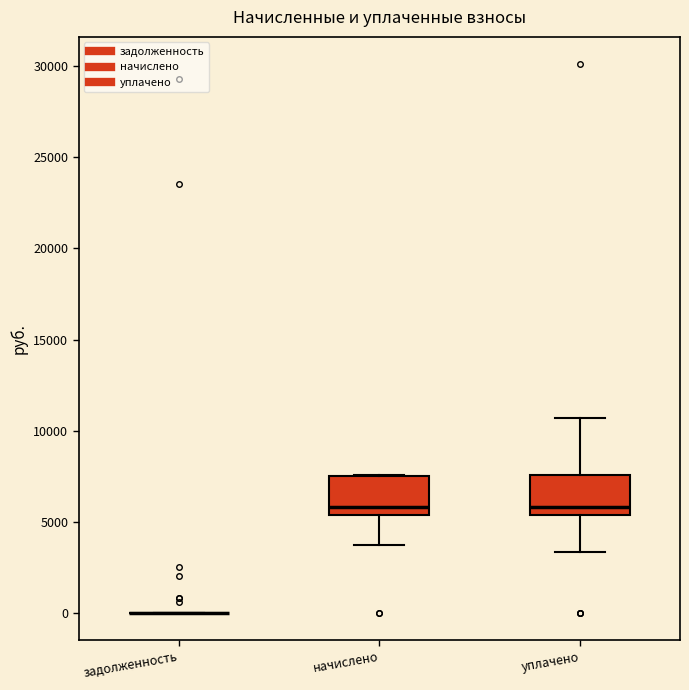

Reading left to right, read every box against the y-axis: the position of its median line, the range the box covers, and the ends of its whiskers. The values are not printed on the chart, so give them approximately, as read against the axis.

задолженность: box collapsed to a line at 0, whiskers 0 to 0
начислено: median 6000, box 5500 to 7500, whiskers 3500 to 7500
уплачено: median 6000, box 5500 to 7500, whiskers 3500 to 10500